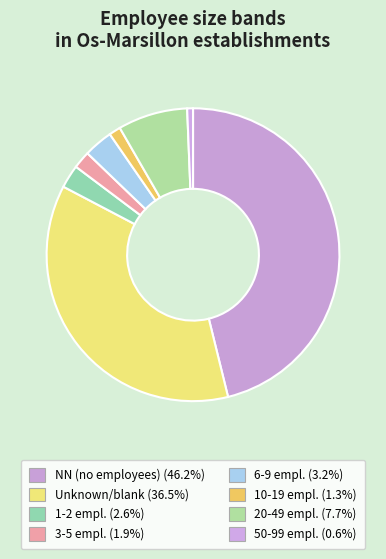

How many slices are in this pie chart?

8